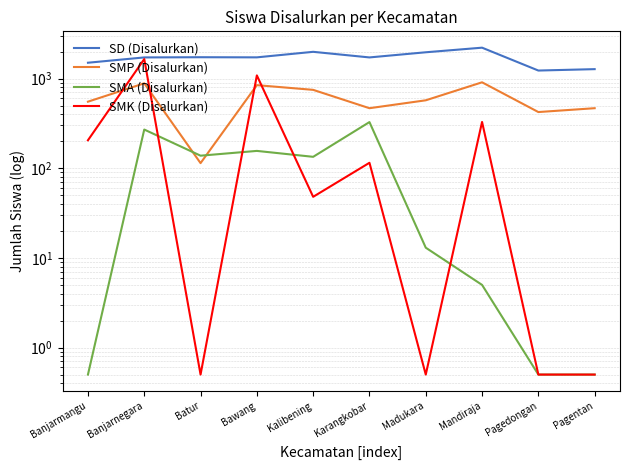

At Kalibening, list the series in order from smallest to largest.

SMK (Disalurkan), SMA (Disalurkan), SMP (Disalurkan), SD (Disalurkan)